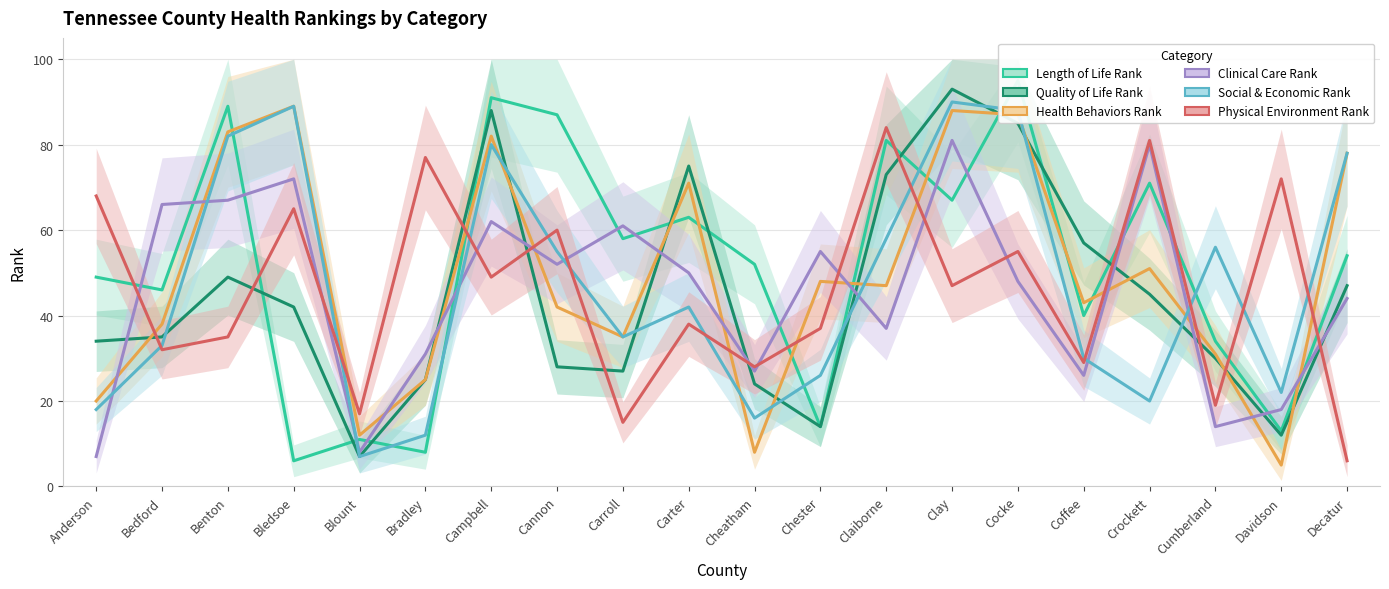

What are all the series names shown in the legend?

Length of Life Rank, Quality of Life Rank, Health Behaviors Rank, Clinical Care Rank, Social & Economic Rank, Physical Environment Rank